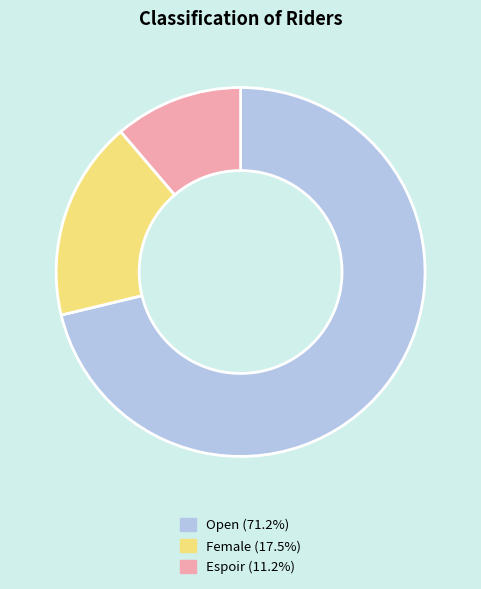

Which category has the smallest portion of the pie?

Espoir